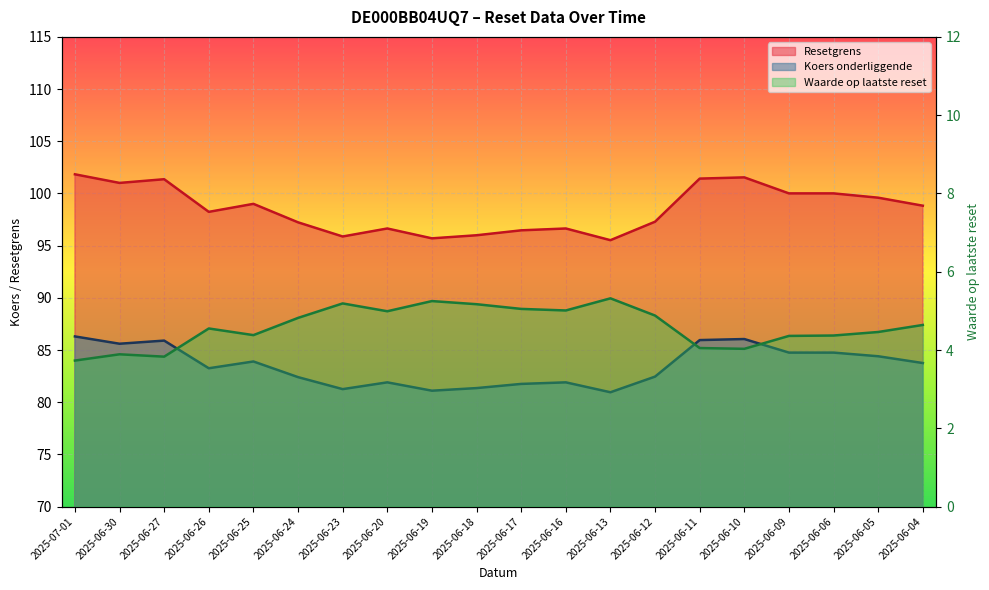

True or false: the data shows 1.2 at 2025-06-09.

False